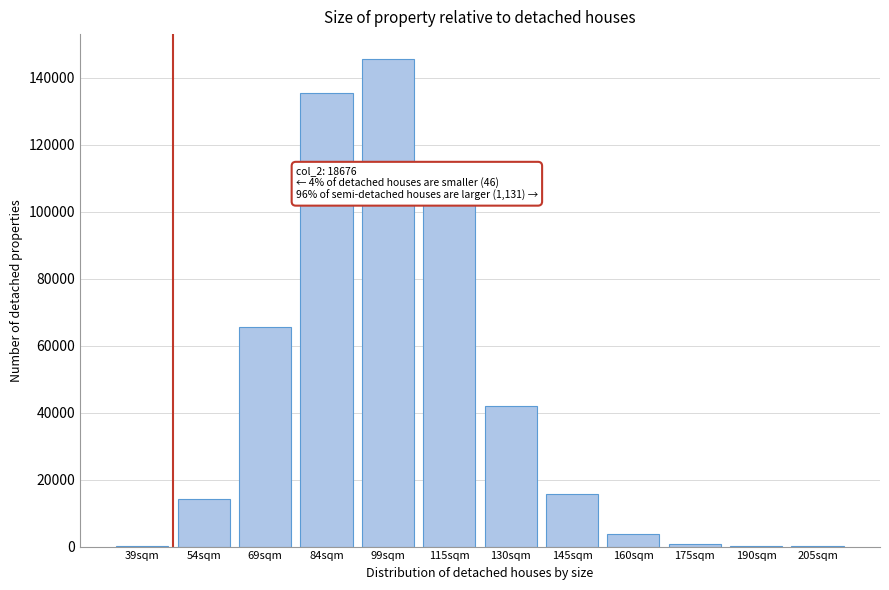

What is the sum of all values?

526218